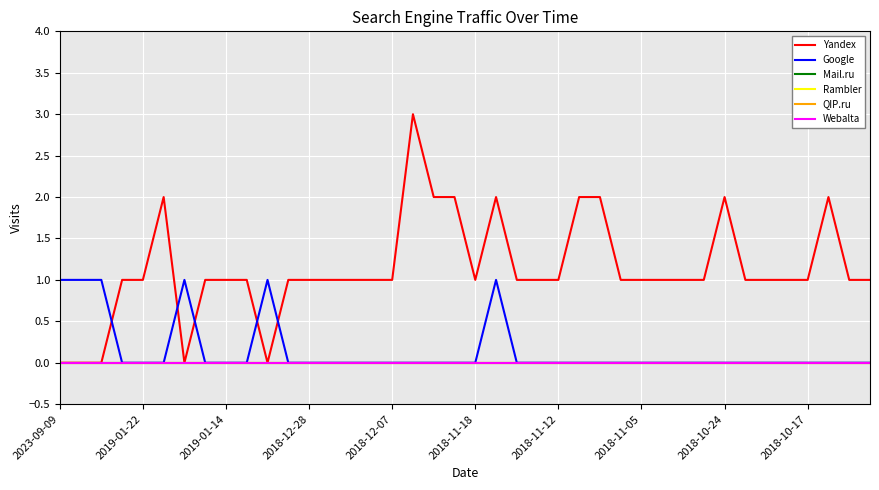

True or false: Rambler and Mail.ru cross at least once.

False